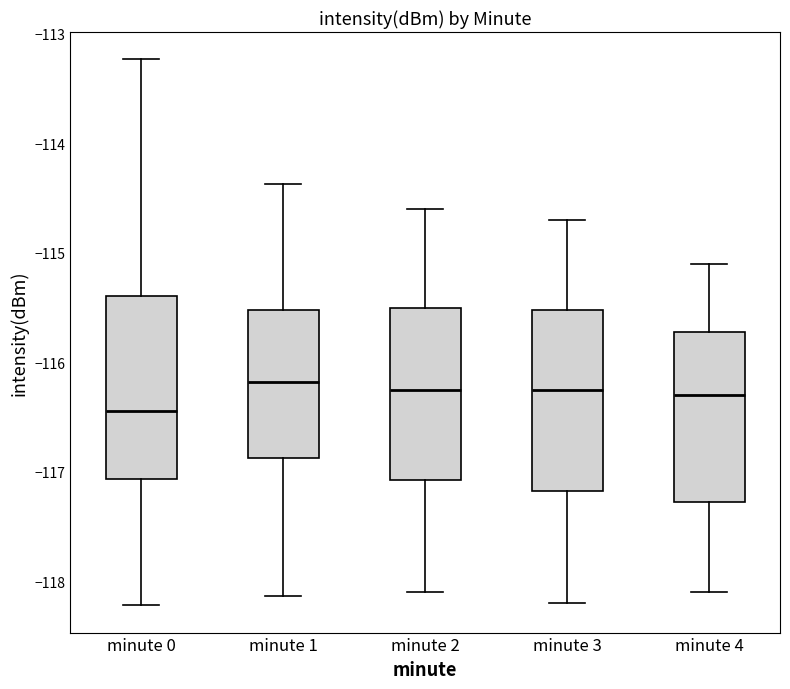

Where does the lower whisker of the box for minute 1 end on the y-axis? The values are not printed on the chart, so give them approximately, as read against the axis.

-118.1